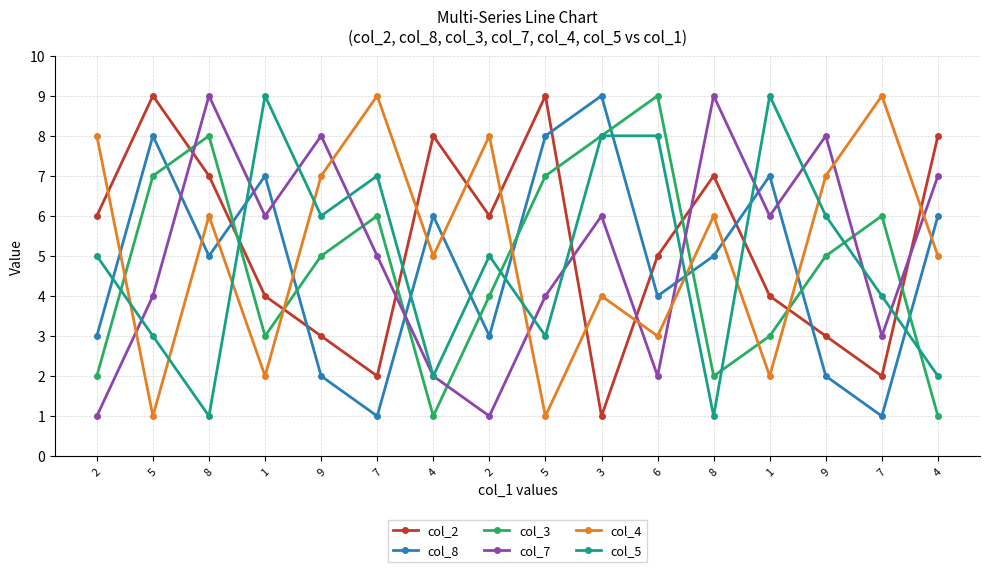

Which category has the highest value in the col_5 series?

1